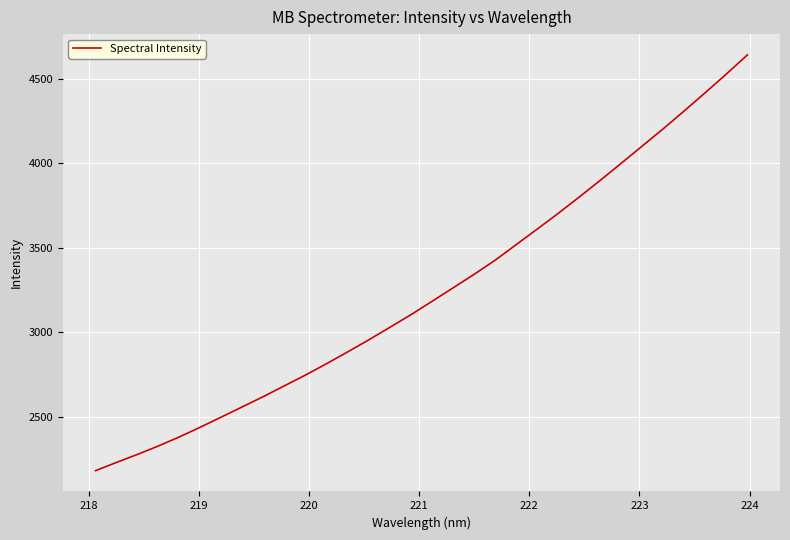

Does the chart have visible grid lines?

Yes